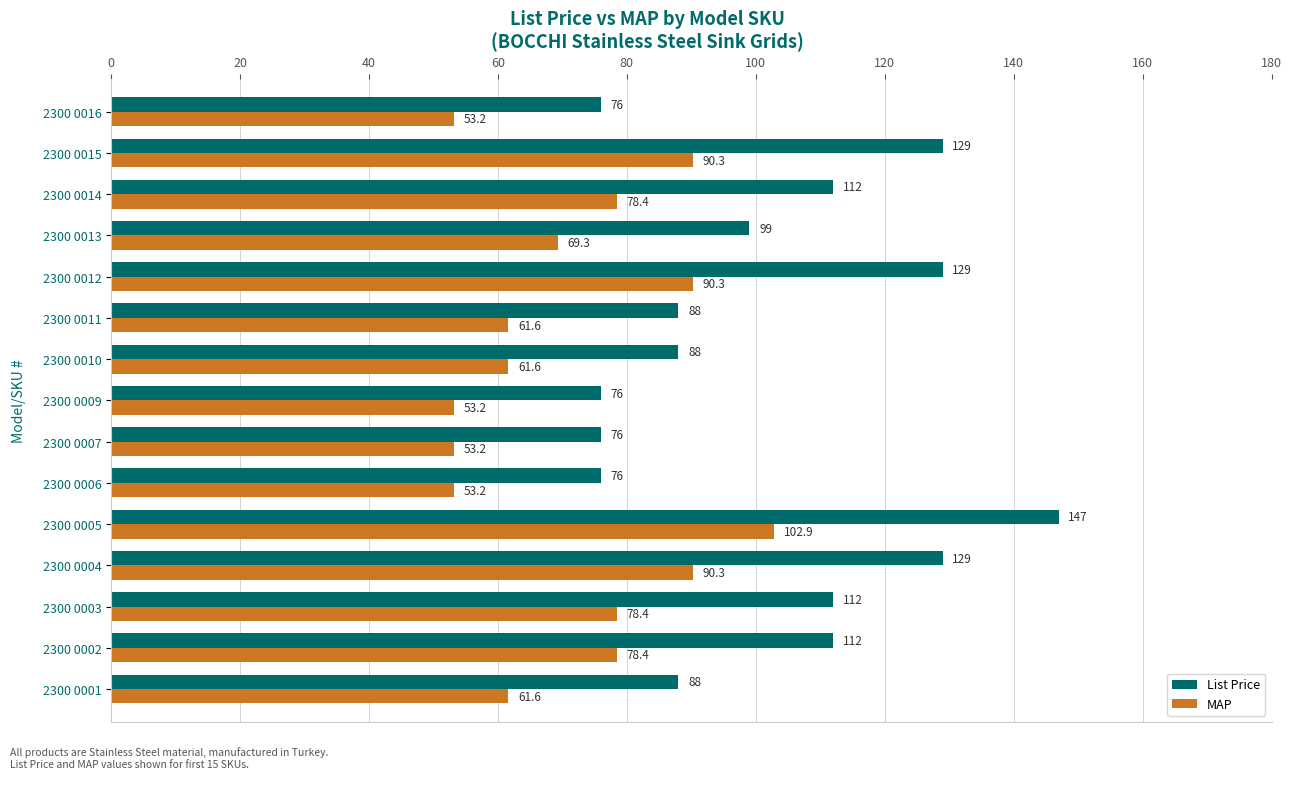

Rank the series by their maximum value, from highest to lowest.

List Price, MAP